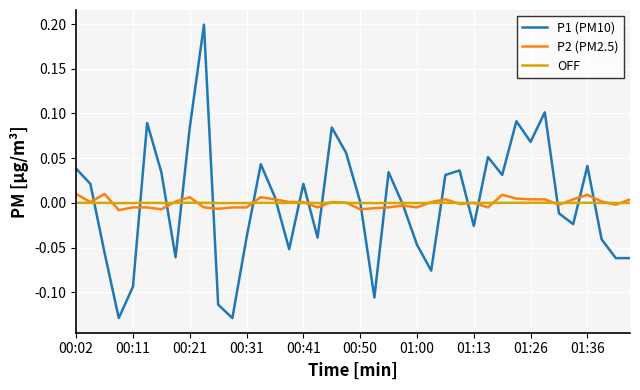

Which series has the largest range (max minus min)?

P1 (PM10)